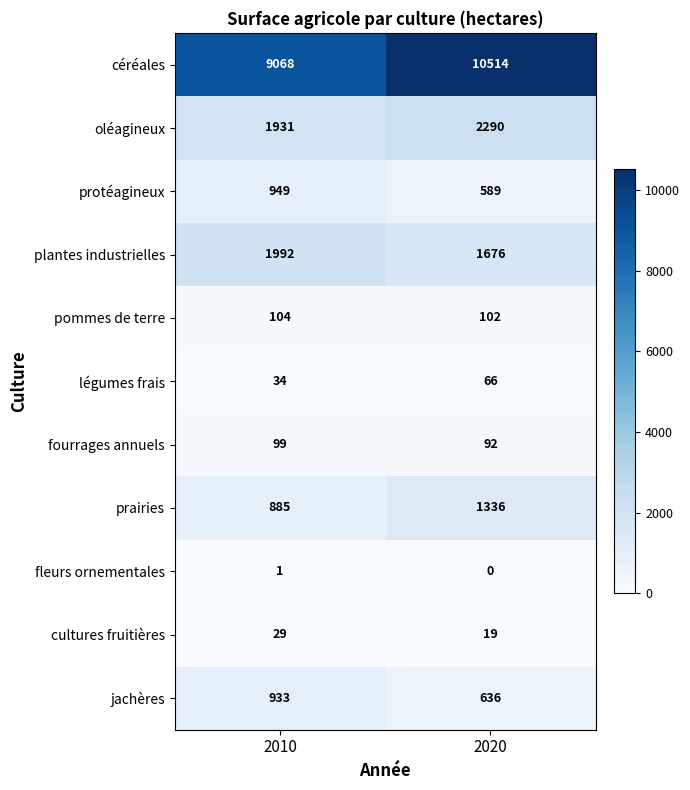

Reading left to right, what are all the values shown in this chart?

céréales: 9068	10514
oléagineux: 1931	2290
protéagineux: 949	589
plantes industrielles: 1992	1676
pommes de terre: 104	102
légumes frais: 34	66
fourrages annuels: 99	92
prairies: 885	1336
fleurs ornementales: 1	0
cultures fruitières: 29	19
jachères: 933	636